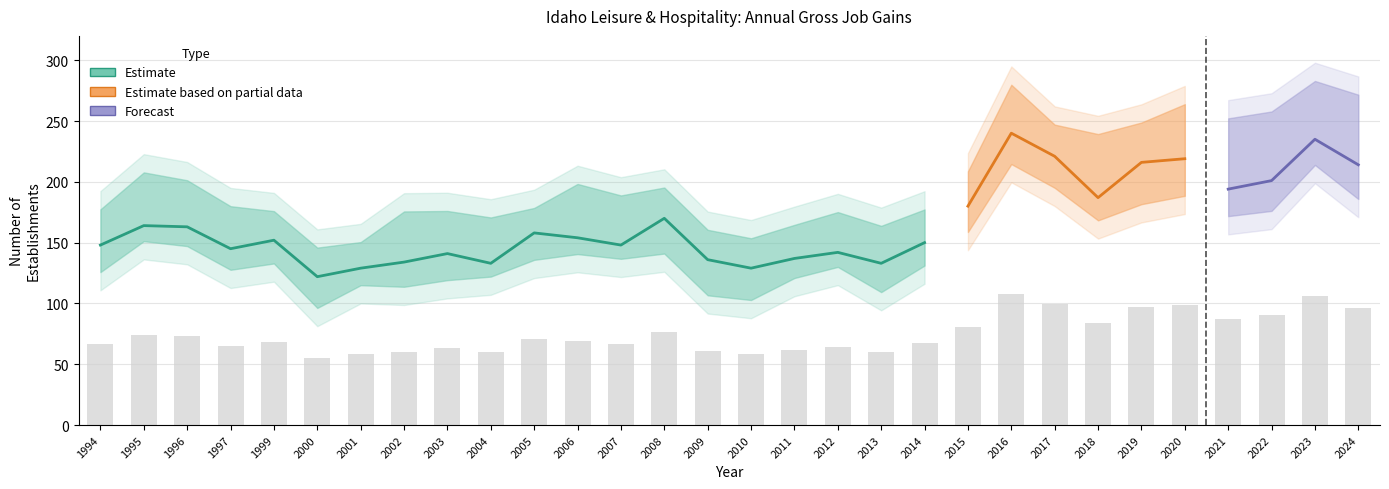

At which label is Opening Establishments closest to 181?

2015